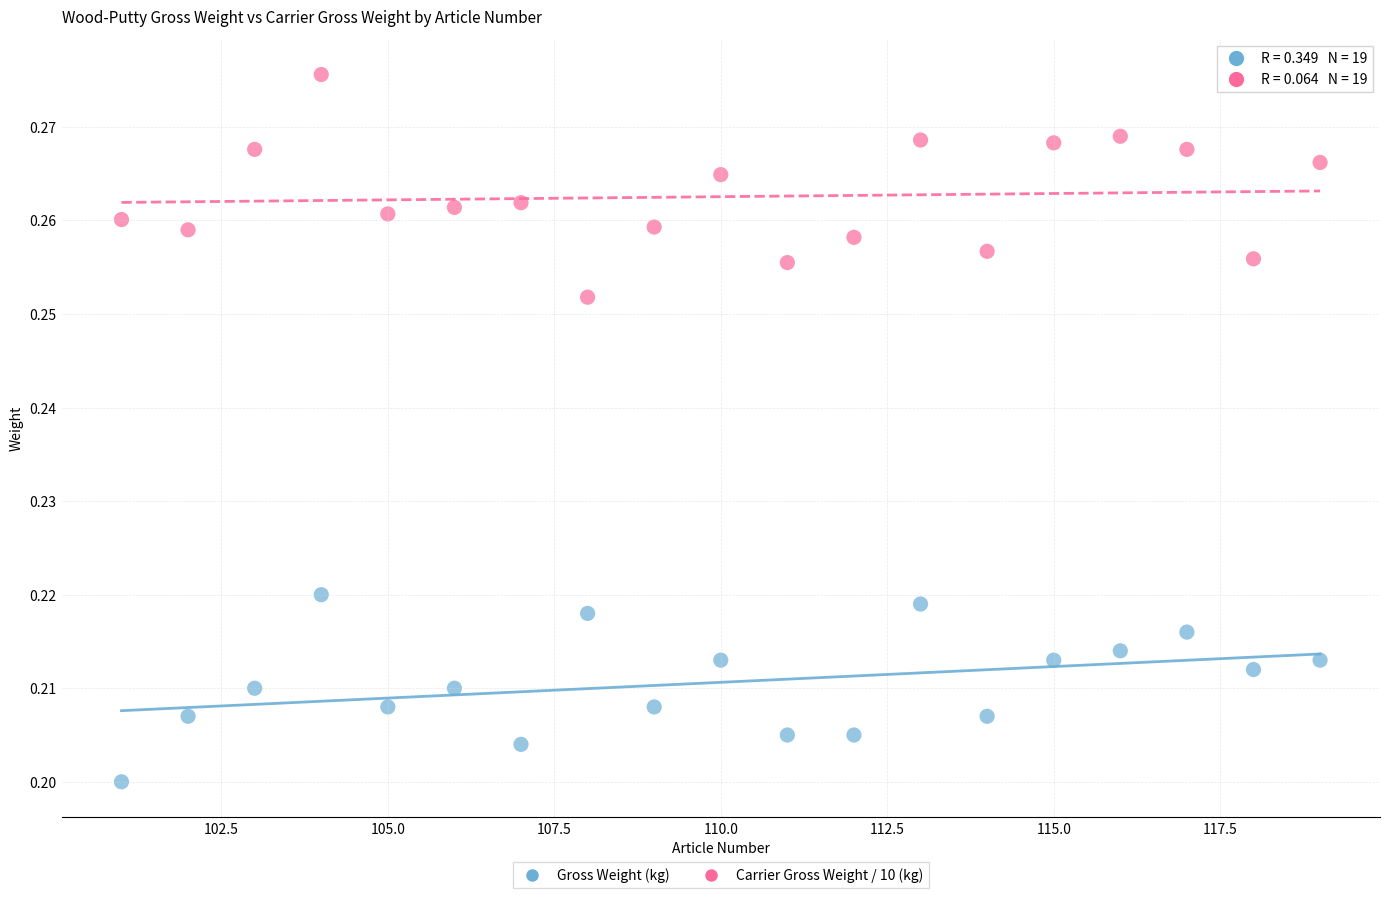

What is the X range (max minus min) for the scatter plot?

18.0